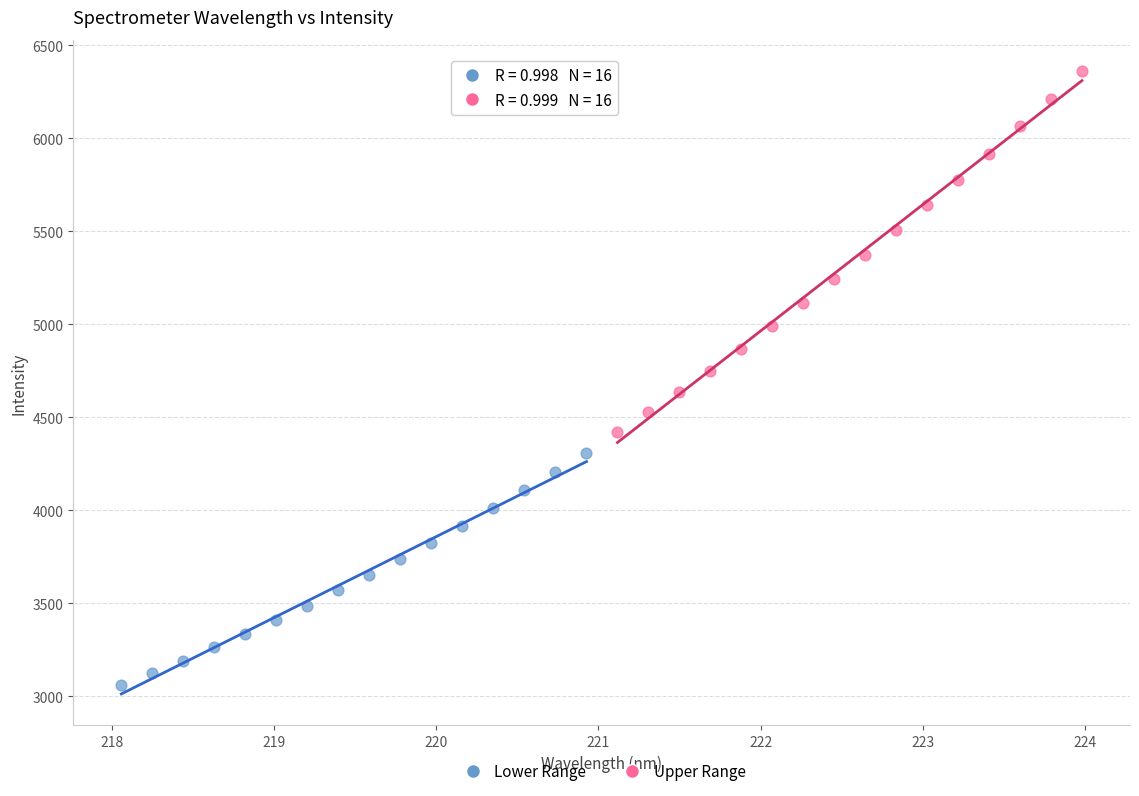

Which series contains the highest Y value?

Upper Range